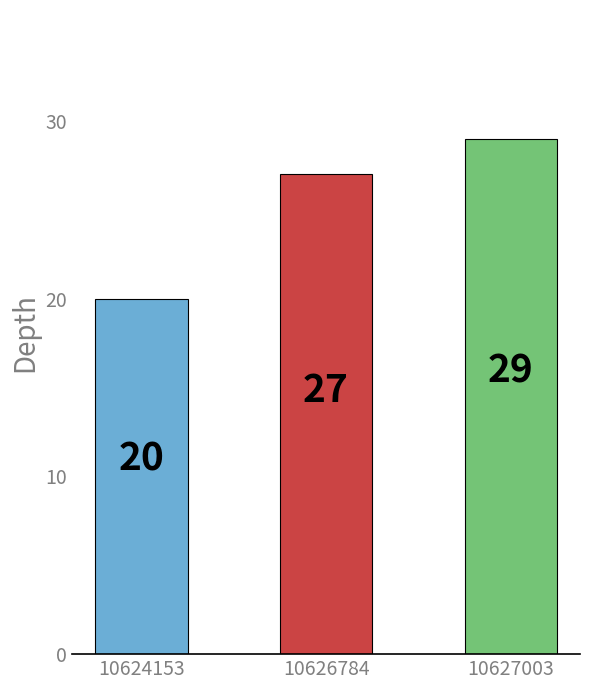

Reading left to right, what are all the values shown in this chart?

20	27	29